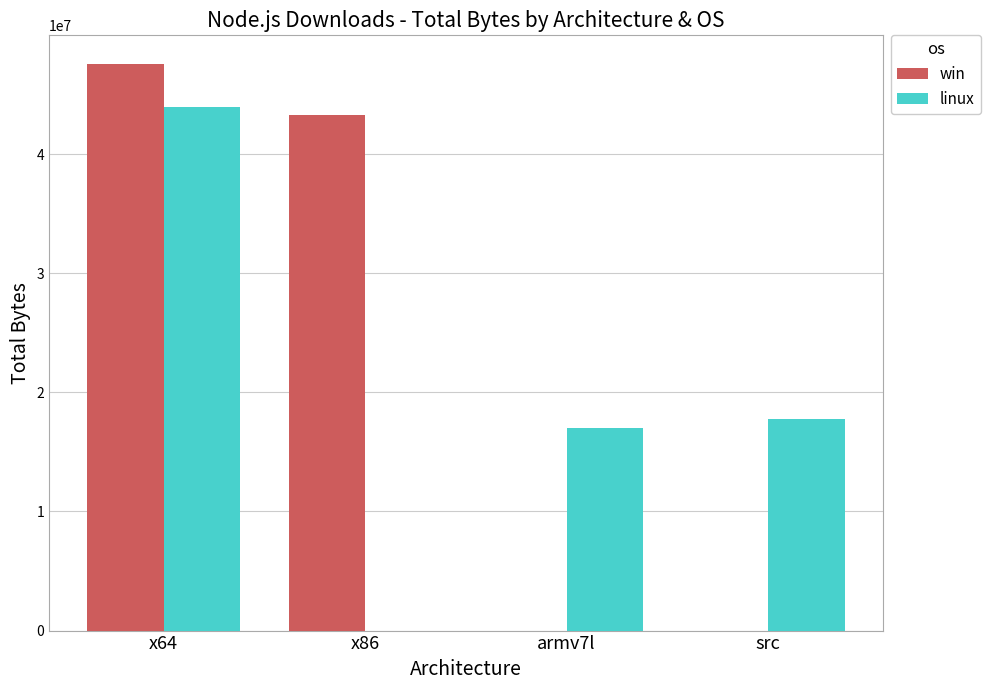

At which category is the sum across all series the highest?

x64